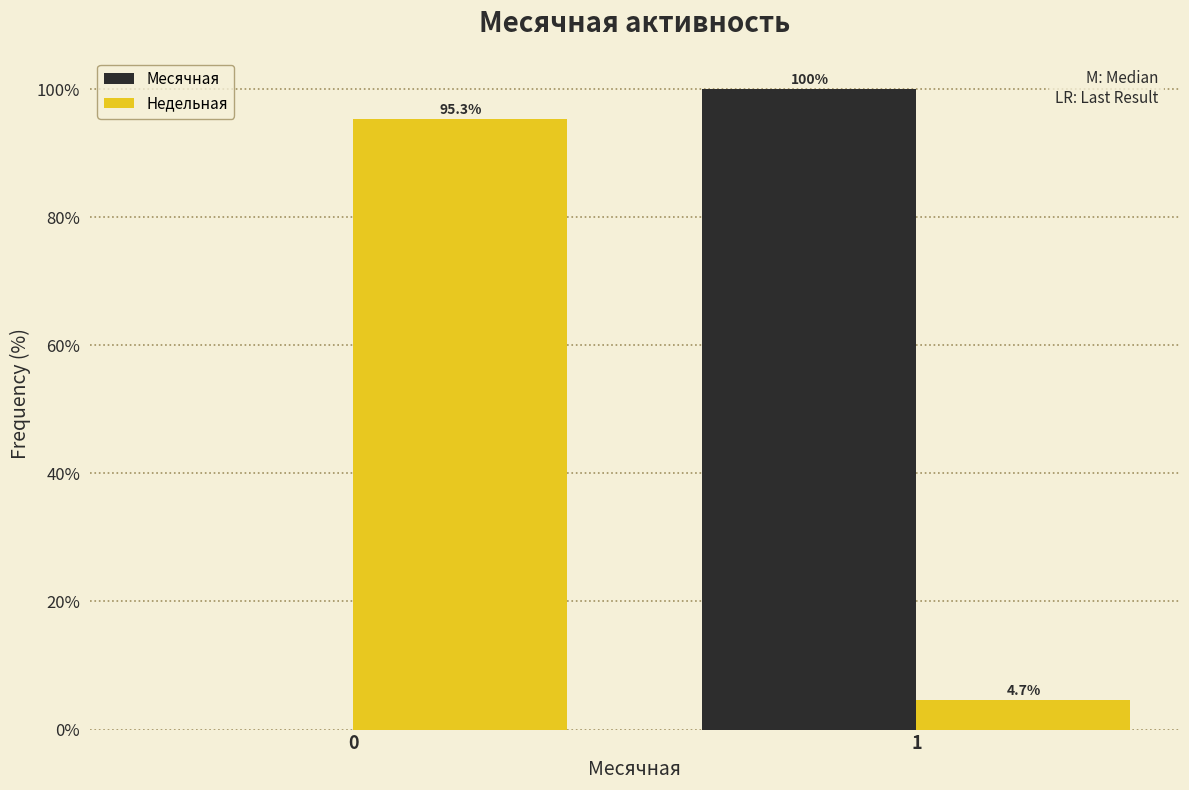

Reading right to left, what are all the values shown in this chart?

Месячная: 1=100.0	0=0.0
Недельная: 1=4.7	0=95.3